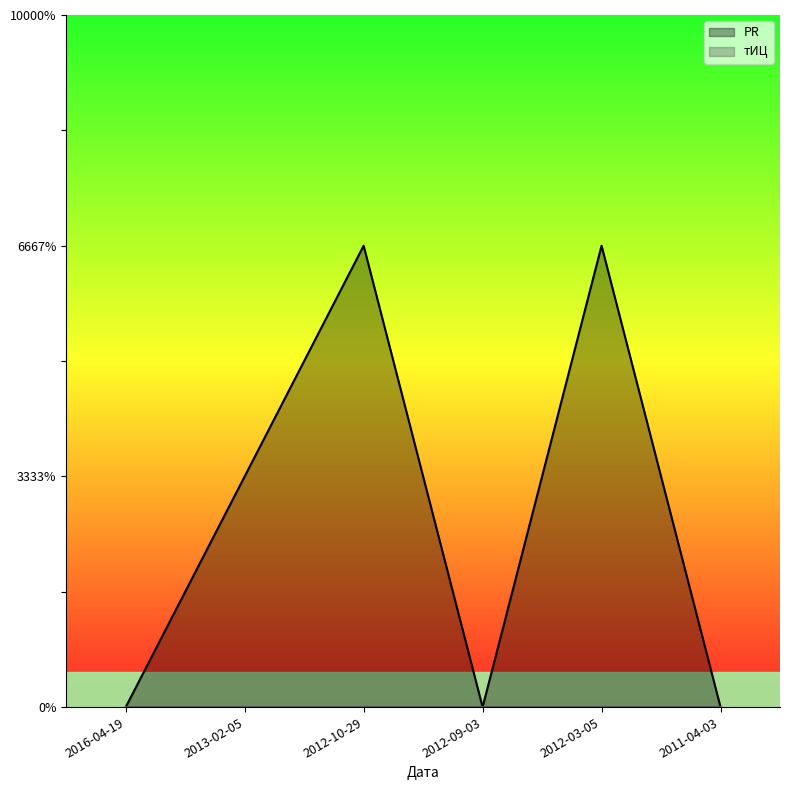

True or false: PR and тИЦ cross at least once.

False